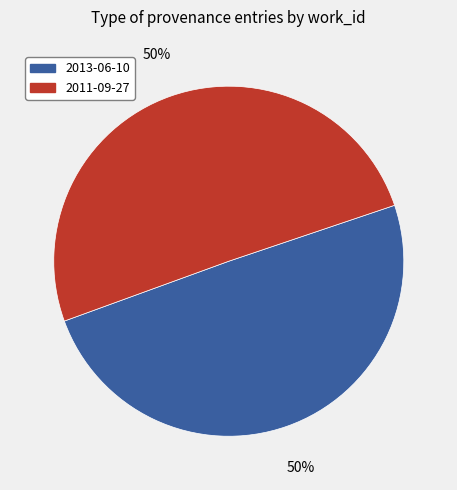

Do 2011-09-27 and 2013-06-10 together represent more than half of the pie?

Yes